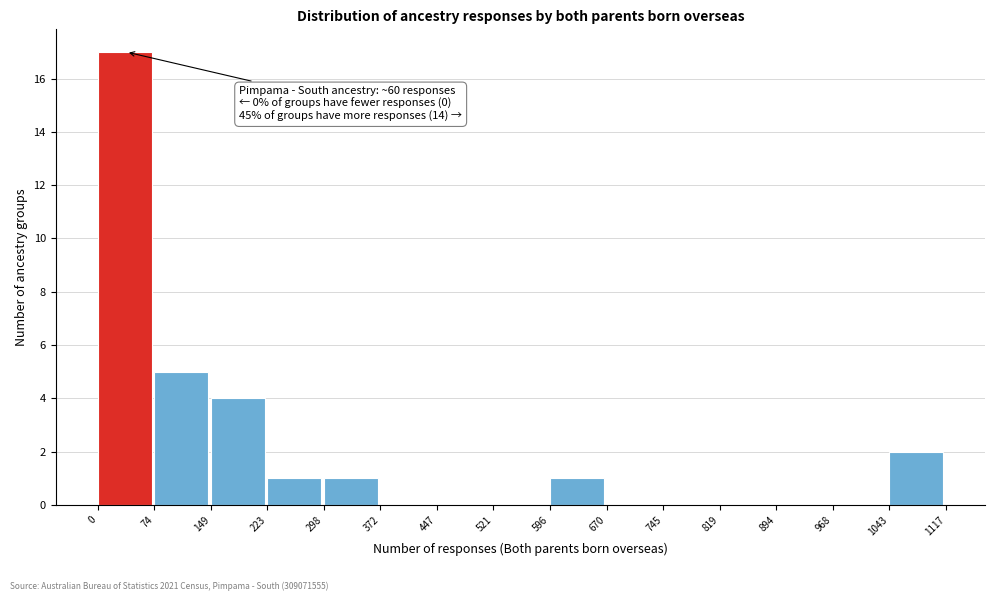

Over which range of the x-axis is the bar tallest?

0 to 74